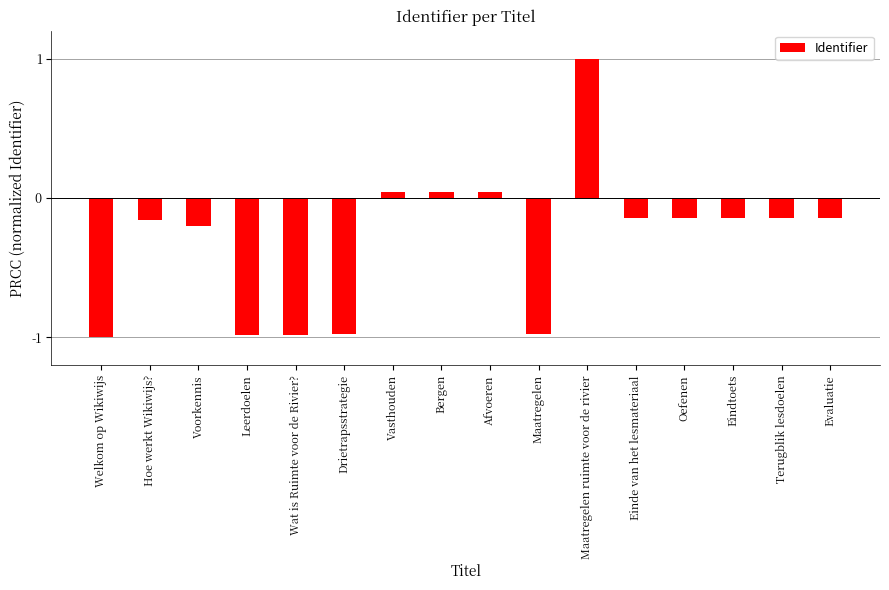

What is the maximum value shown in the chart?

1.0